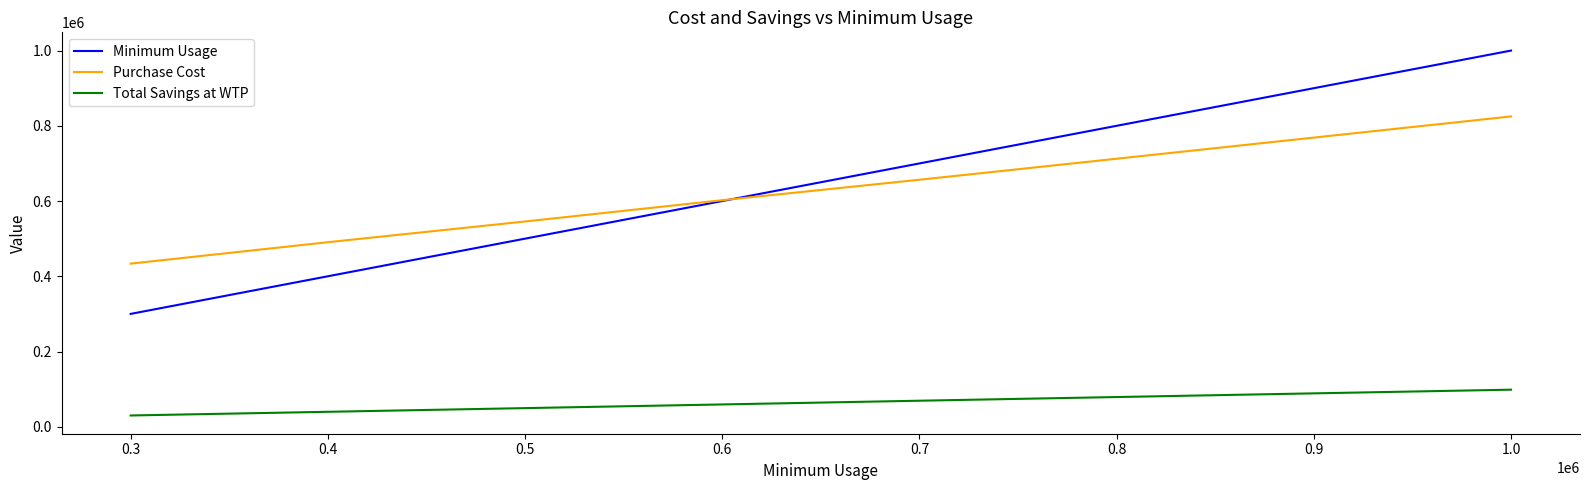

Between 0.6 and 0.7, which series saw the biggest shift?

Minimum Usage